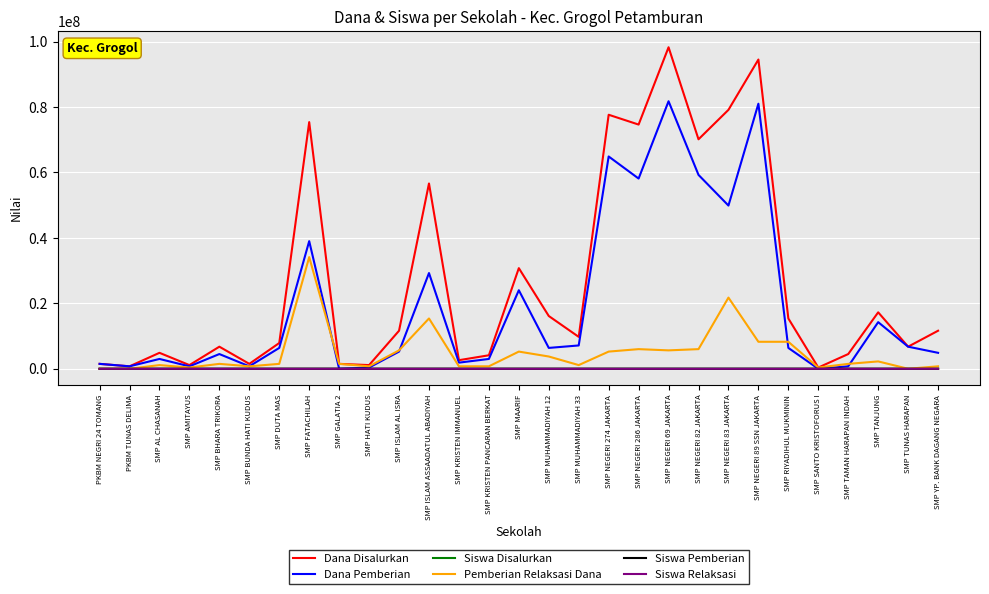

What is the maximum value shown in the chart?

98250000